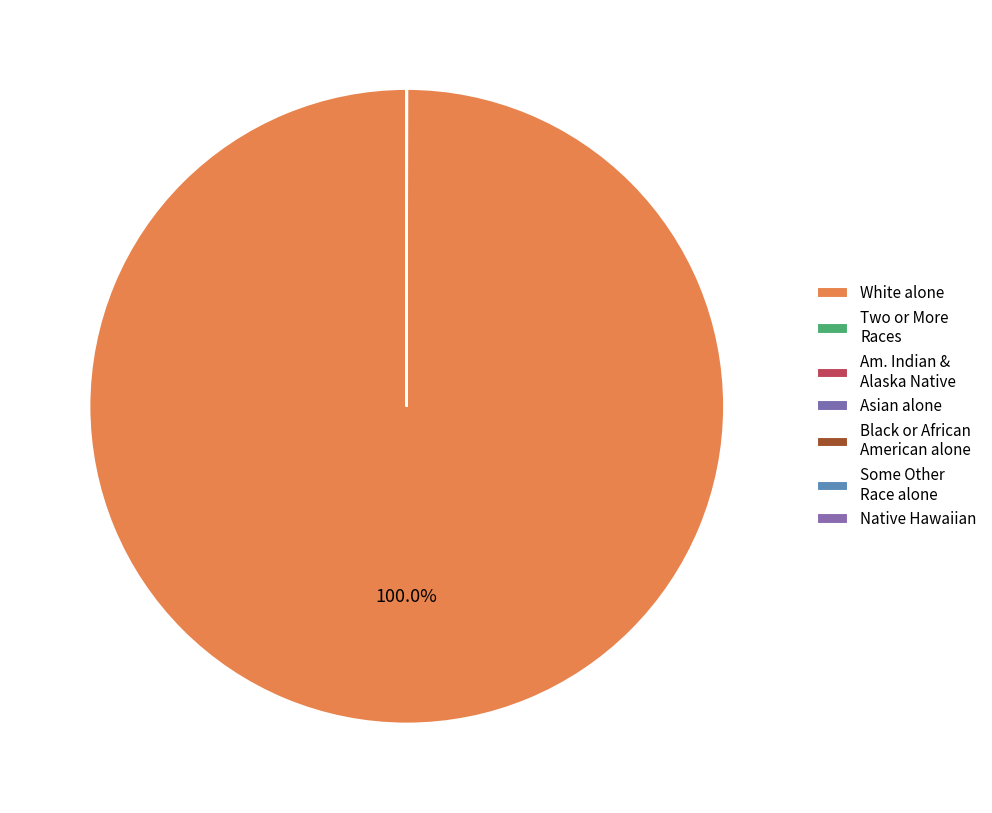

Is White alone the majority of the pie?

Yes